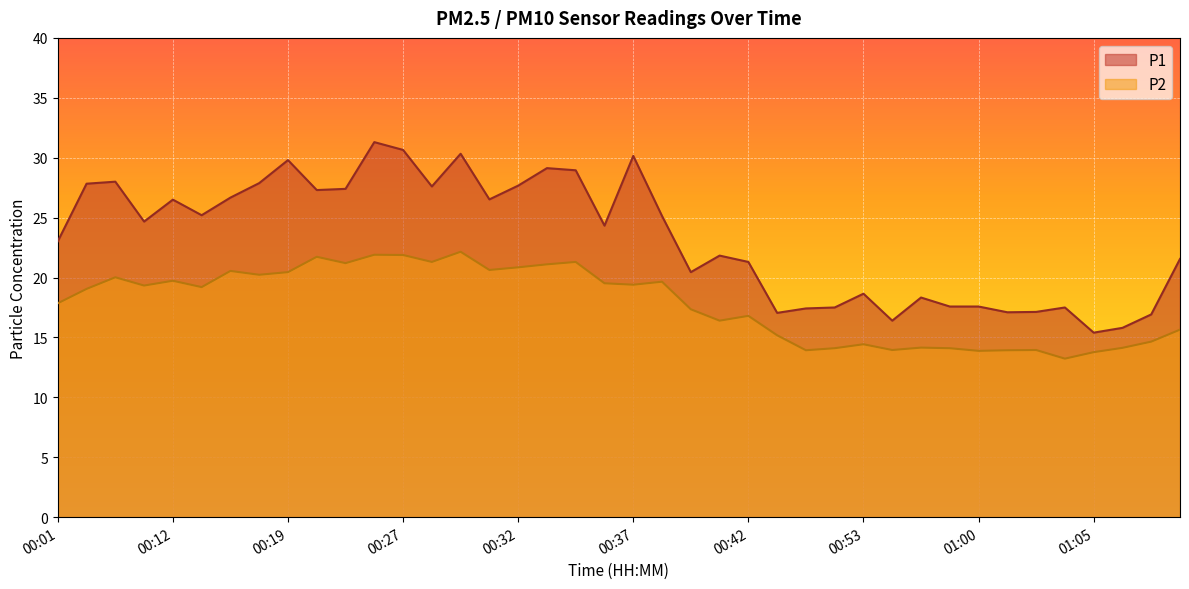

Reading left to right, extract all data points from this chart.

P1: 00:01=23.0	00:03=27.8	00:06=28.0	00:08=24.7	00:12=26.5	00:16=25.2	00:17=26.7	00:18=27.9	00:19=29.8	00:20=27.3	00:23=27.4	00:24=31.3	00:27=30.6	00:28=27.6	00:29=30.3	00:31=26.5	00:32=27.7	00:33=29.1	00:34=28.9	00:36=24.3	00:37=30.1	00:38=25.1	00:40=20.4	00:41=21.8	00:42=21.3	00:47=17.1	00:49=17.4	00:50=17.5	00:53=18.6	00:54=16.4	00:57=18.3	00:58=17.6	01:00=17.6	01:02=17.1	01:03=17.1	01:04=17.5	01:05=15.4	01:06=15.8	01:07=16.9	01:10=21.6
P2: 00:01=17.9	00:03=19.1	00:06=20.0	00:08=19.3	00:12=19.7	00:16=19.2	00:17=20.6	00:18=20.2	00:19=20.4	00:20=21.7	00:23=21.2	00:24=21.9	00:27=21.9	00:28=21.3	00:29=22.1	00:31=20.6	00:32=20.9	00:33=21.1	00:34=21.3	00:36=19.5	00:37=19.4	00:38=19.6	00:40=17.4	00:41=16.4	00:42=16.8	00:47=15.2	00:49=13.9	00:50=14.1	00:53=14.4	00:54=13.9	00:57=14.2	00:58=14.1	01:00=13.9	01:02=13.9	01:03=13.9	01:04=13.2	01:05=13.8	01:06=14.1	01:07=14.7	01:10=15.7